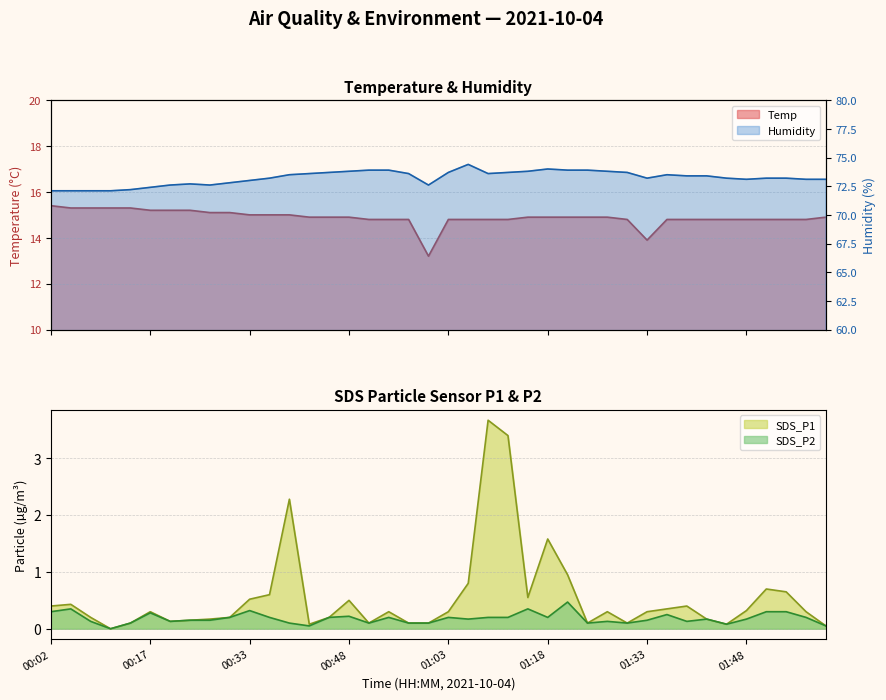

Where is Temp nearest to the value 14?

01:33